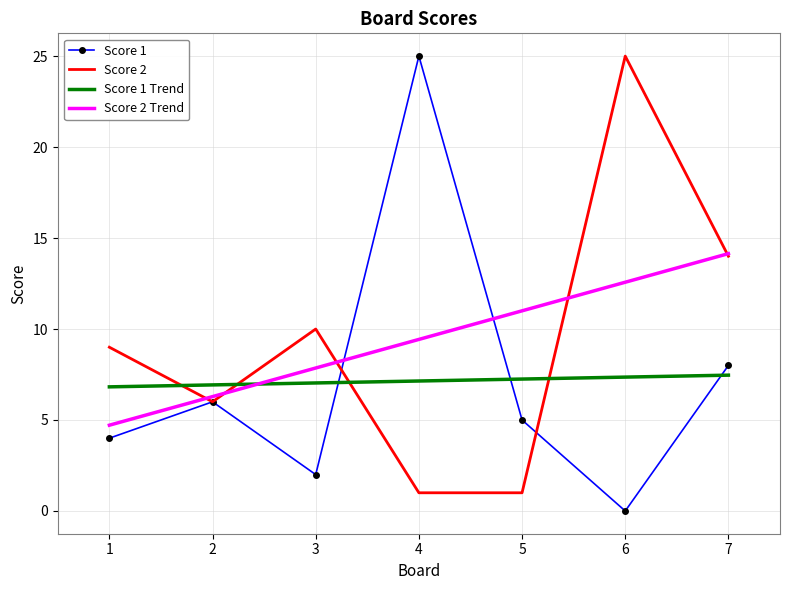

How many categories are shown in the chart?

7